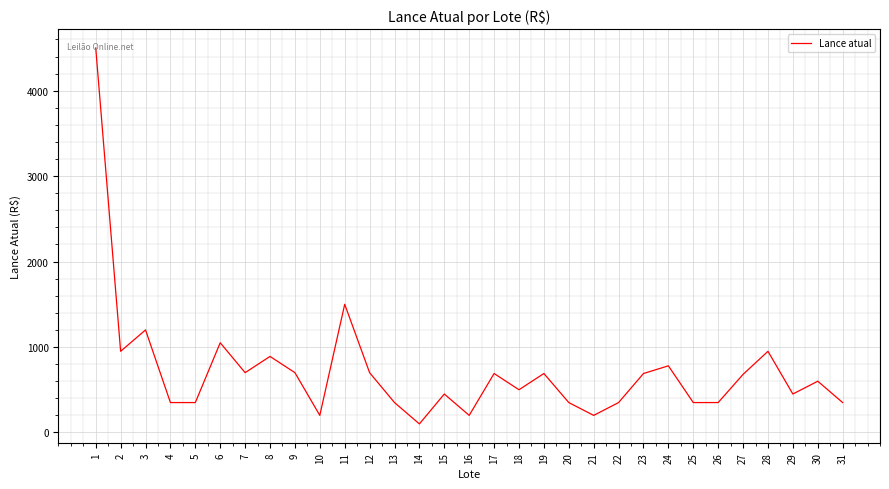

How many distinct data groups are displayed?

1